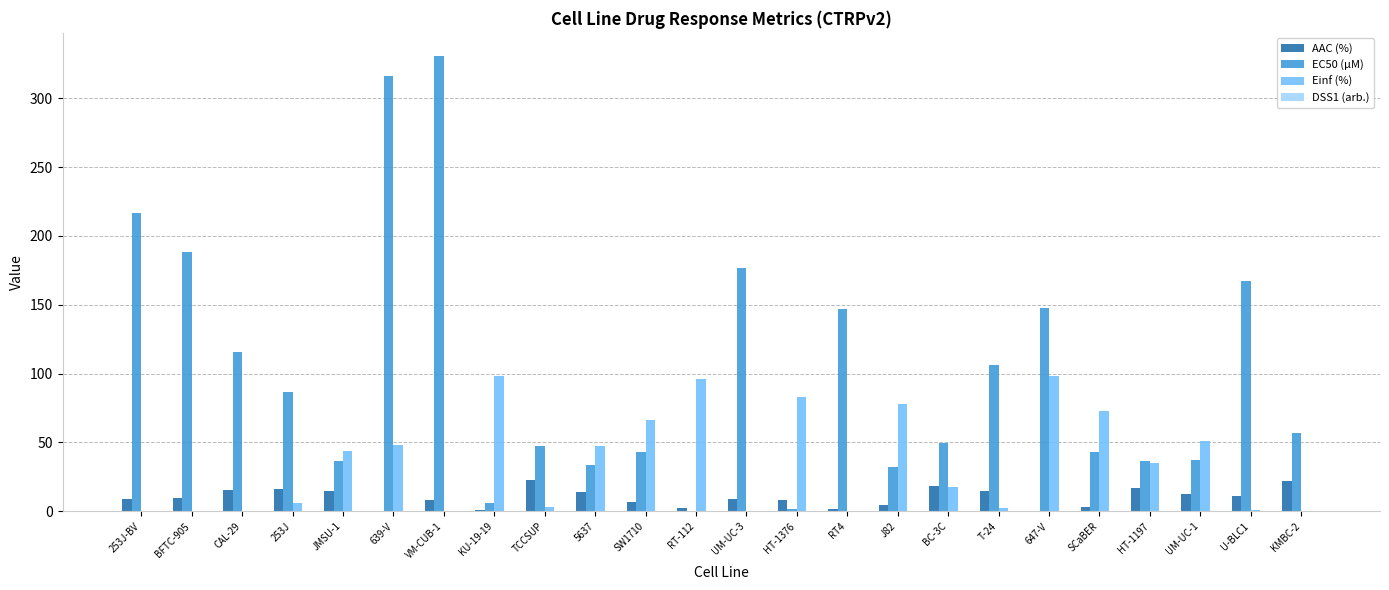

What is the total value across all series at 5637?

95.4